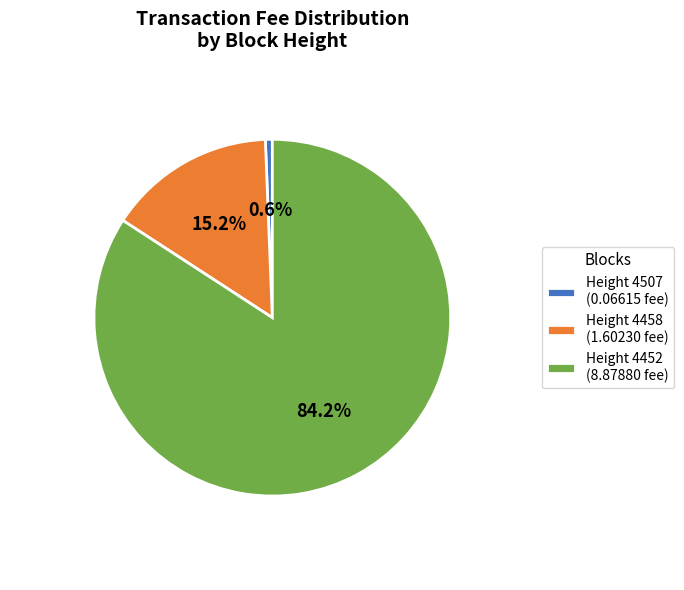

How many segments does this pie chart have?

3